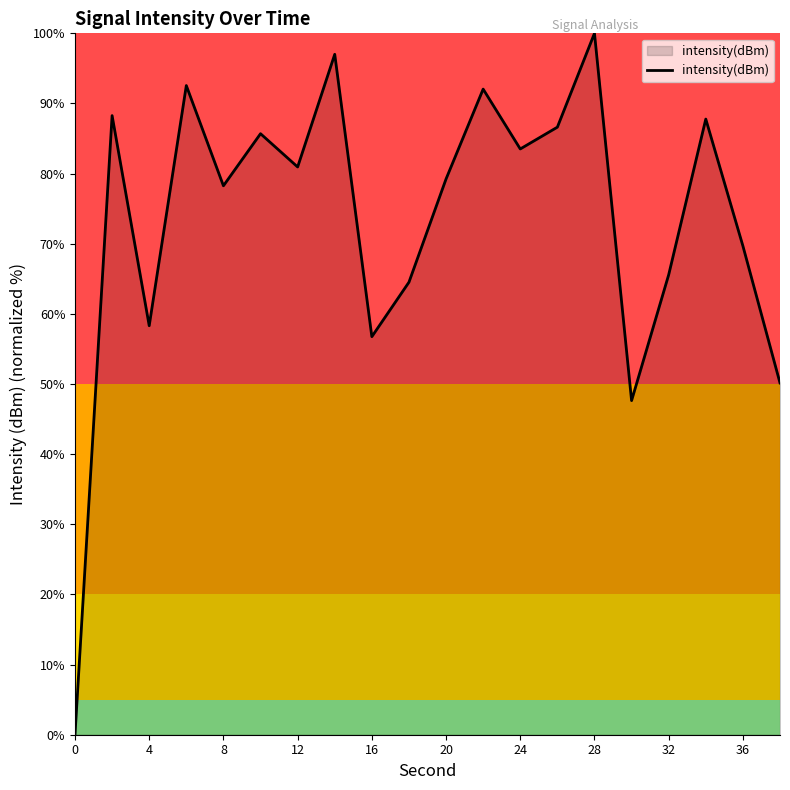

What is the difference between the maximum and minimum values?

100.0